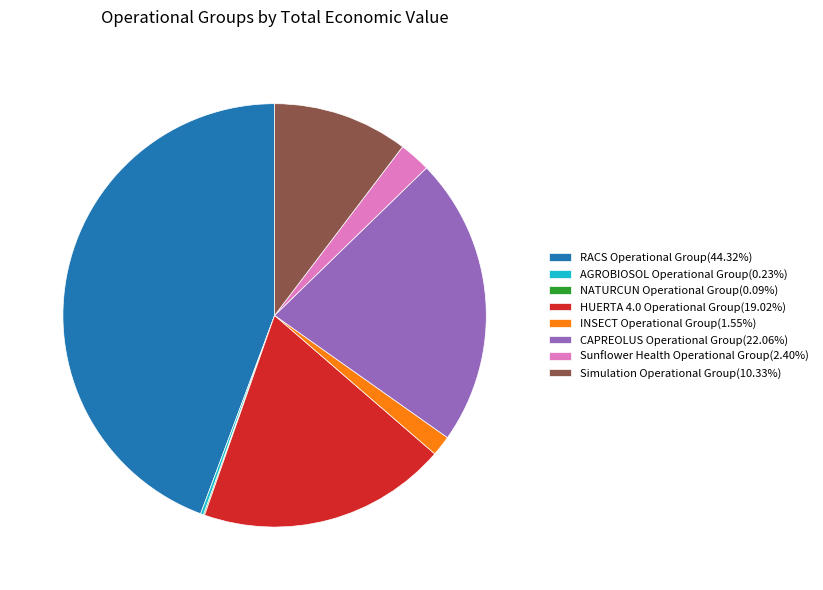

What is the ratio of the value at CAPREOLUS Operational Group(22.06%) to the value at INSECT Operational Group(1.55%)?

14.2